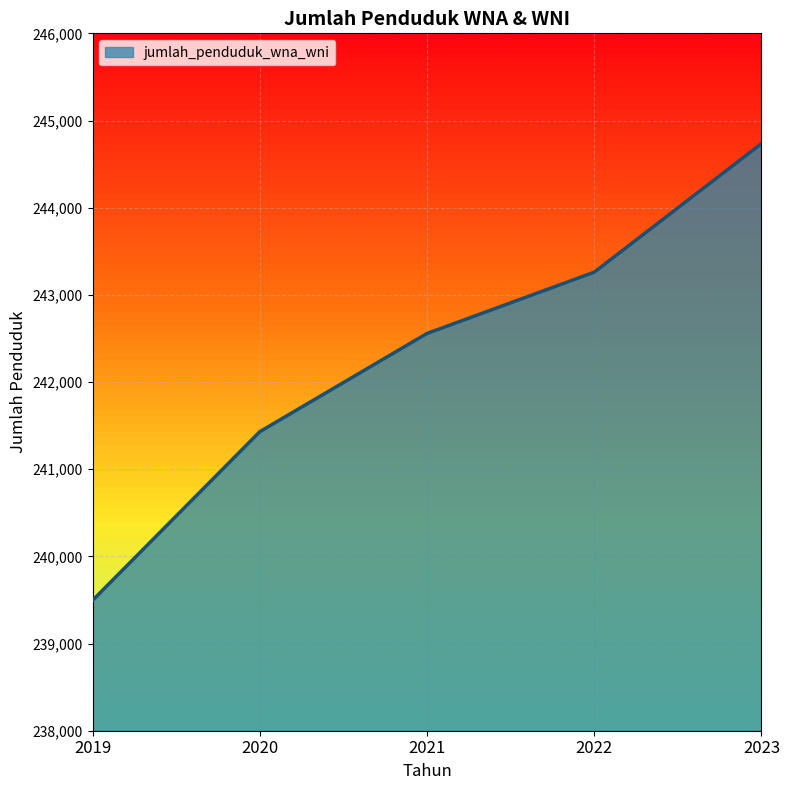

What is the ratio of the value at 2019 to the value at 2022?

1.0